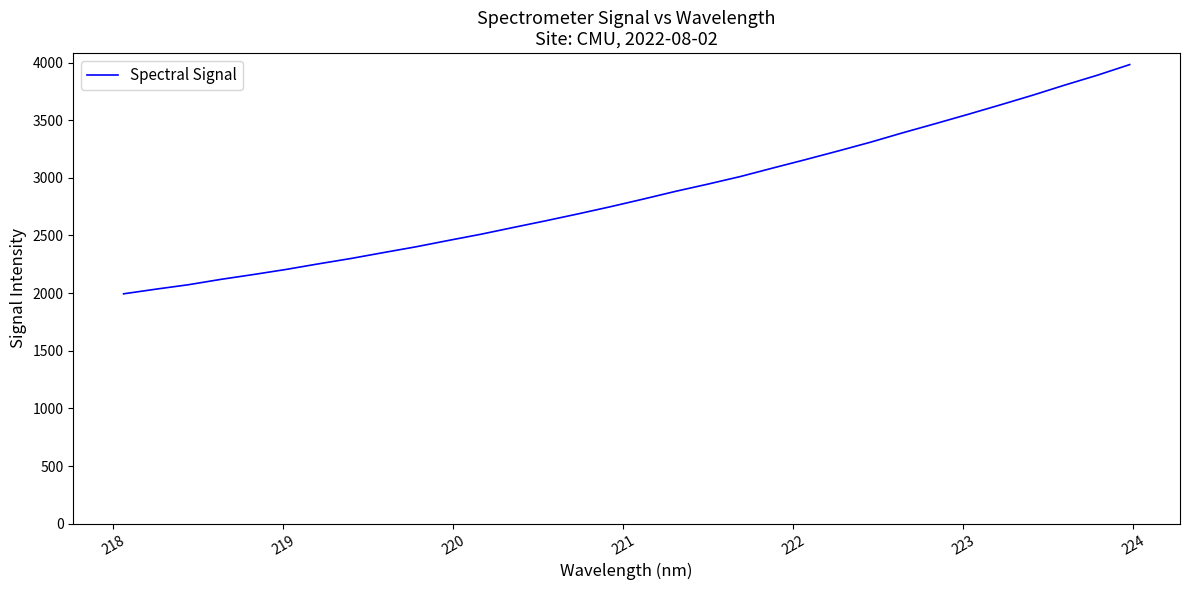

What is the maximum value shown in the chart?

3982.1